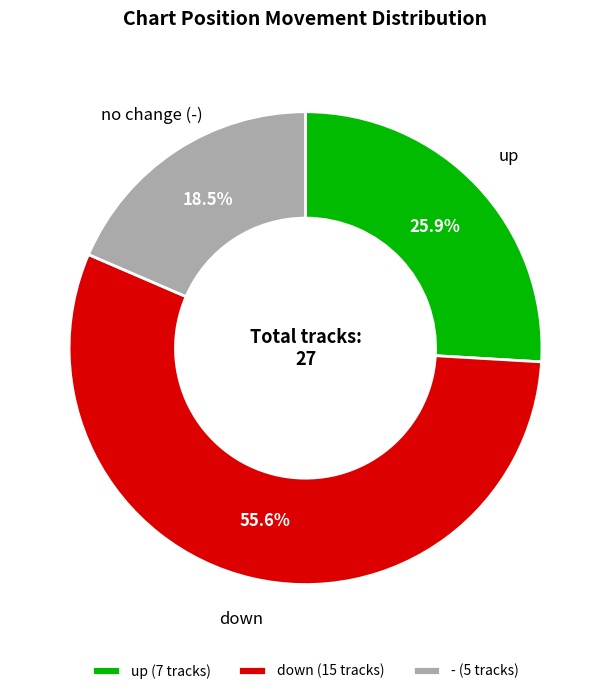

How many slices are in this pie chart?

3